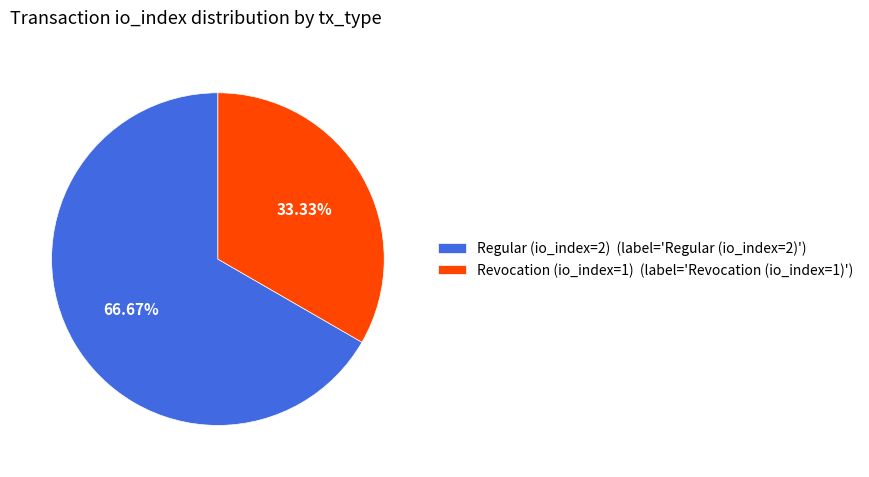

How many slices are in this pie chart?

2